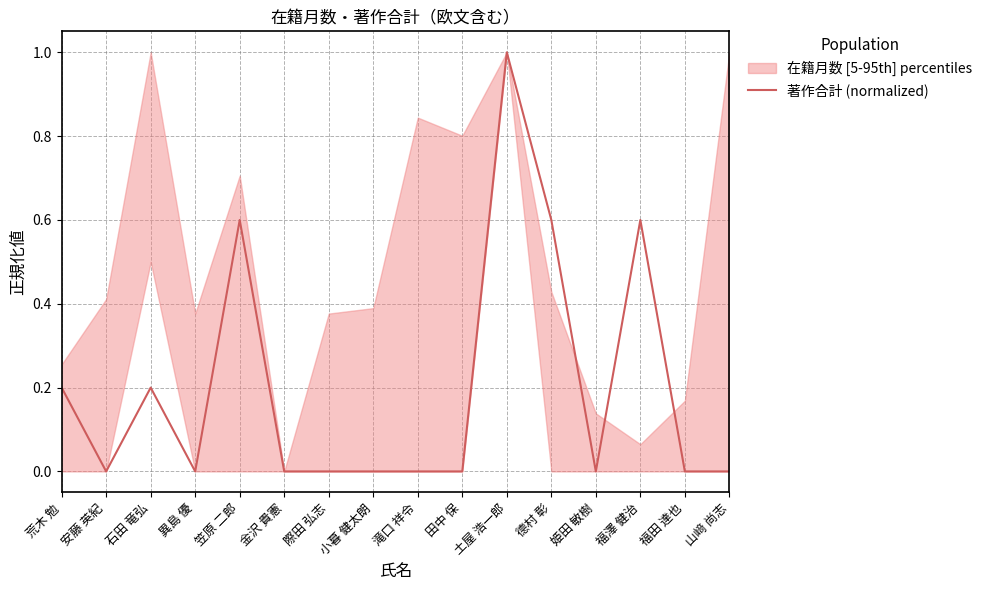

True or false: the data has more than 1 interior local peaks.

True